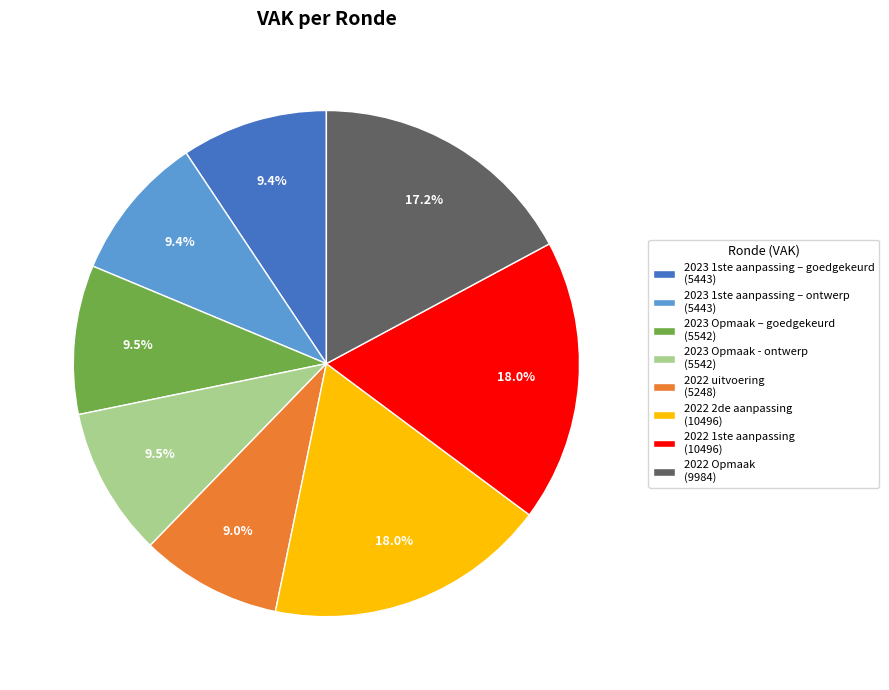

Does any single category account for the majority?

No